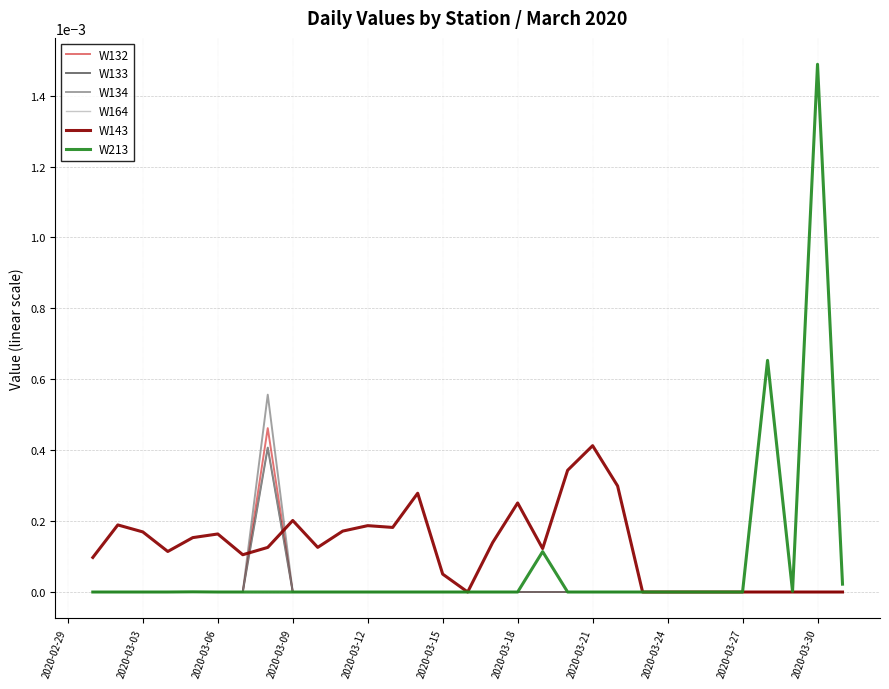

Which series has the widest spread of values?

W213